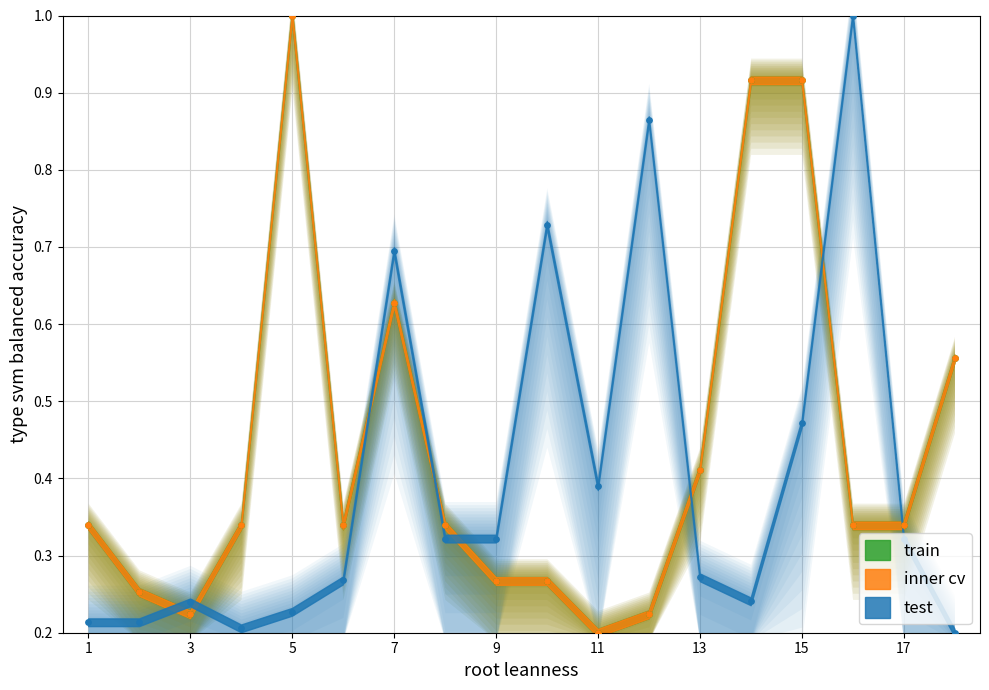

Which series has the largest Y range (max minus min)?

train